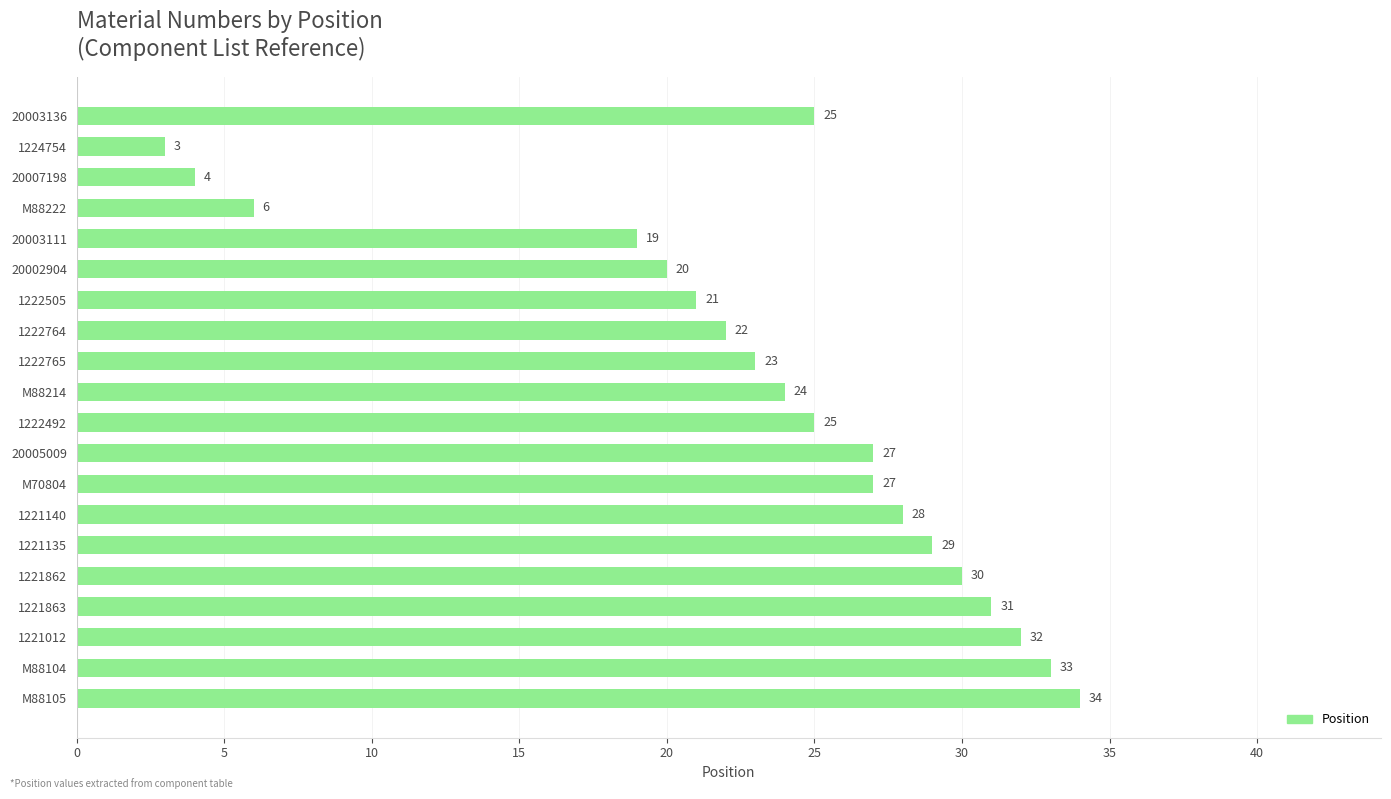

How many data points are less than 25?

9